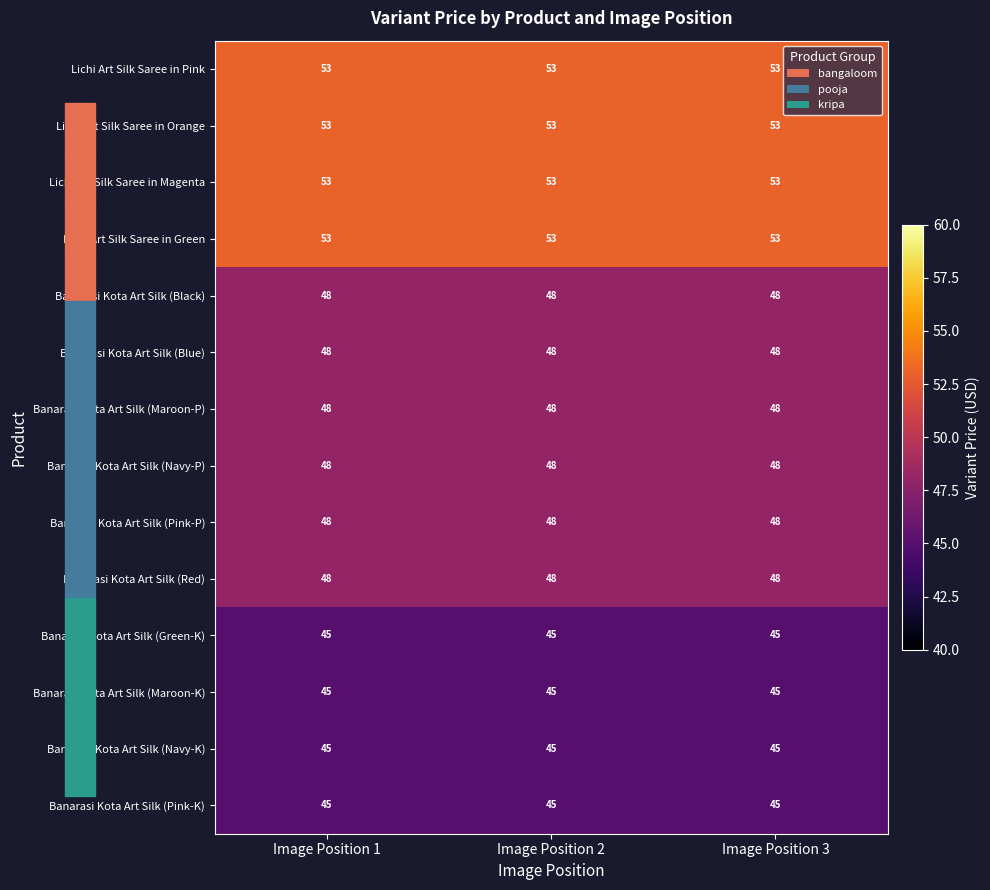

At how many categories does at least one series exceed 46?

3